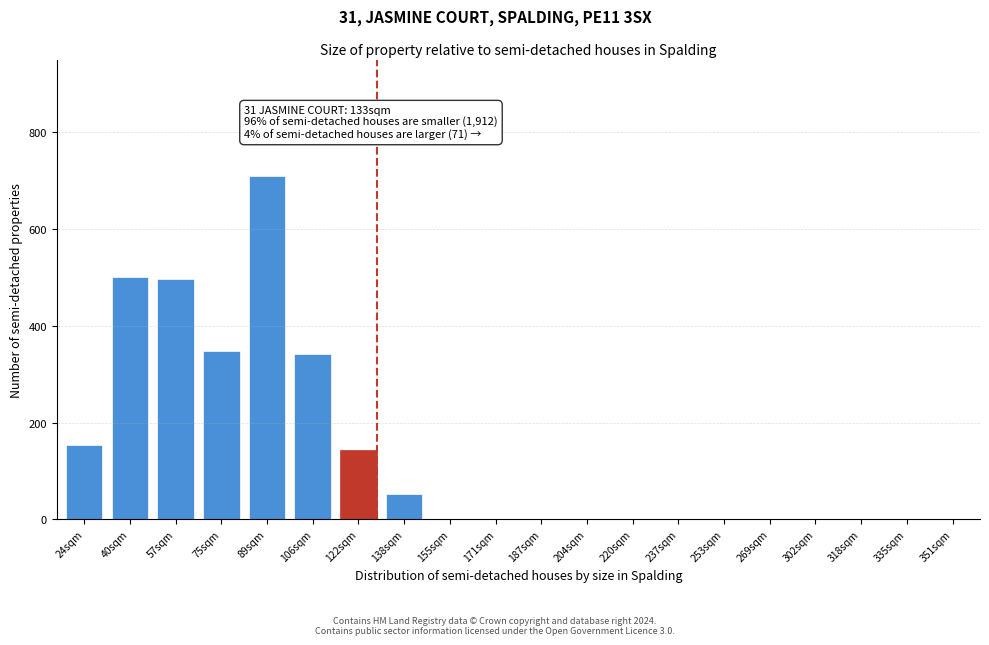

Reading right to left, what are all the values shown in this chart?

351sqm=0	335sqm=0	318sqm=0	302sqm=0	269sqm=0	253sqm=0	237sqm=0	220sqm=0	204sqm=0	187sqm=0	171sqm=0	155sqm=0	138sqm=52	122sqm=144	106sqm=341	89sqm=710	75sqm=347	57sqm=497	40sqm=501	24sqm=154